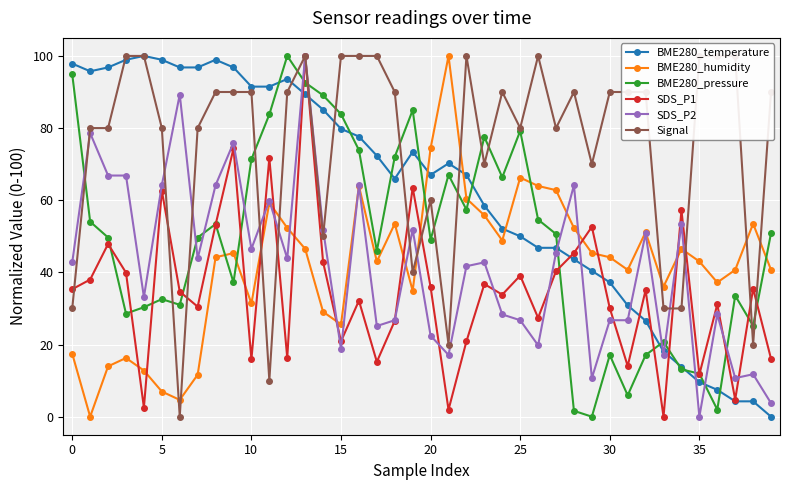

What is the difference between the second highest and minimum values in the Signal series?

100.0